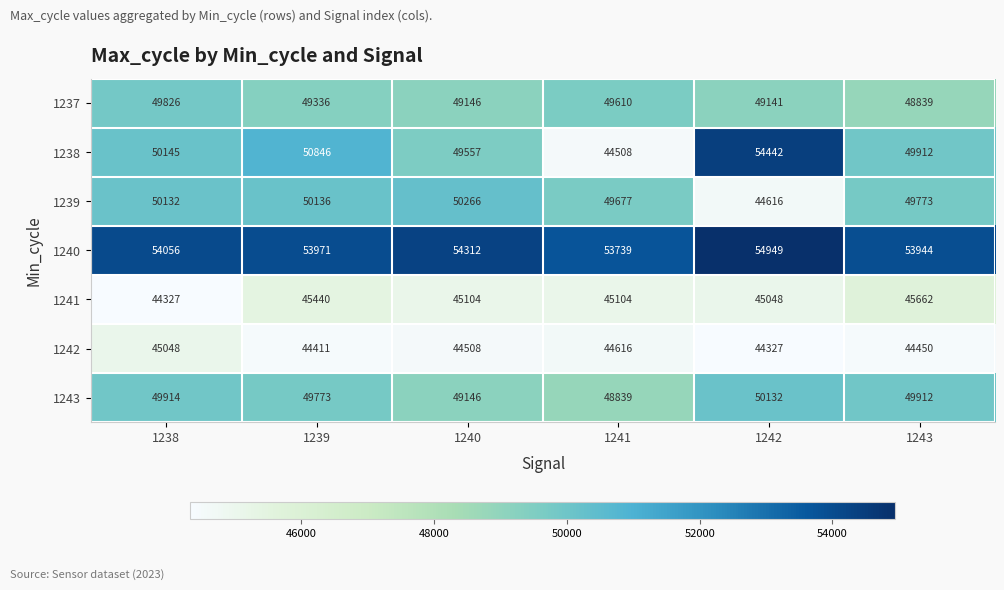

Which series has the largest total across all categories?

1240